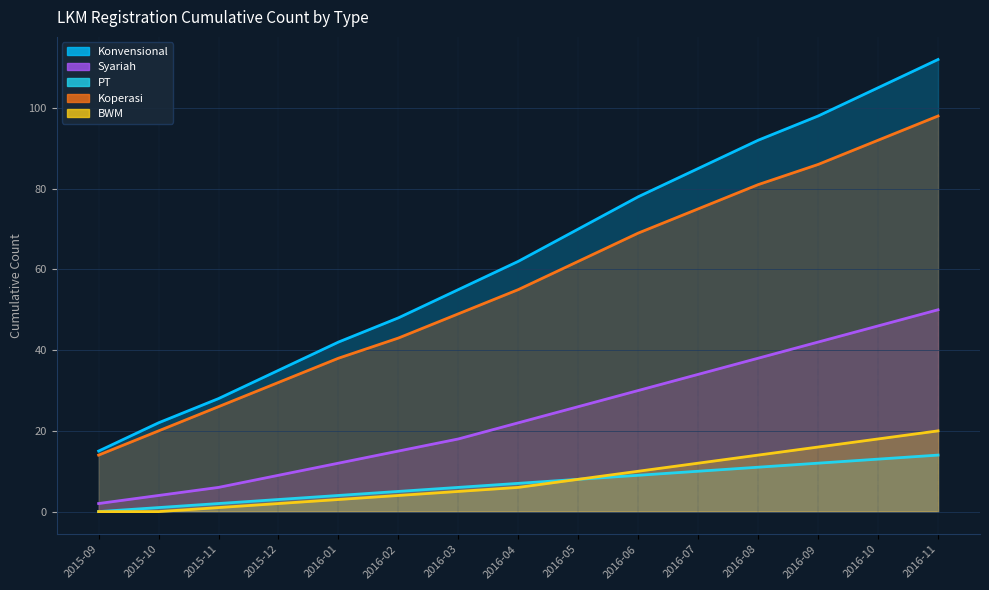

What is the greatest value displayed?

112